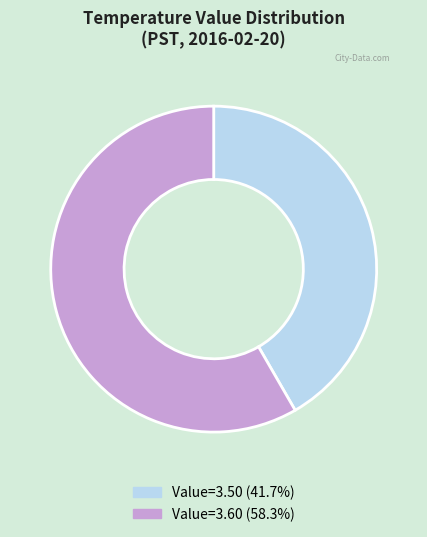

Is the sum of Value=3.50 (41.7%) and Value=3.60 (58.3%) greater than half?

Yes